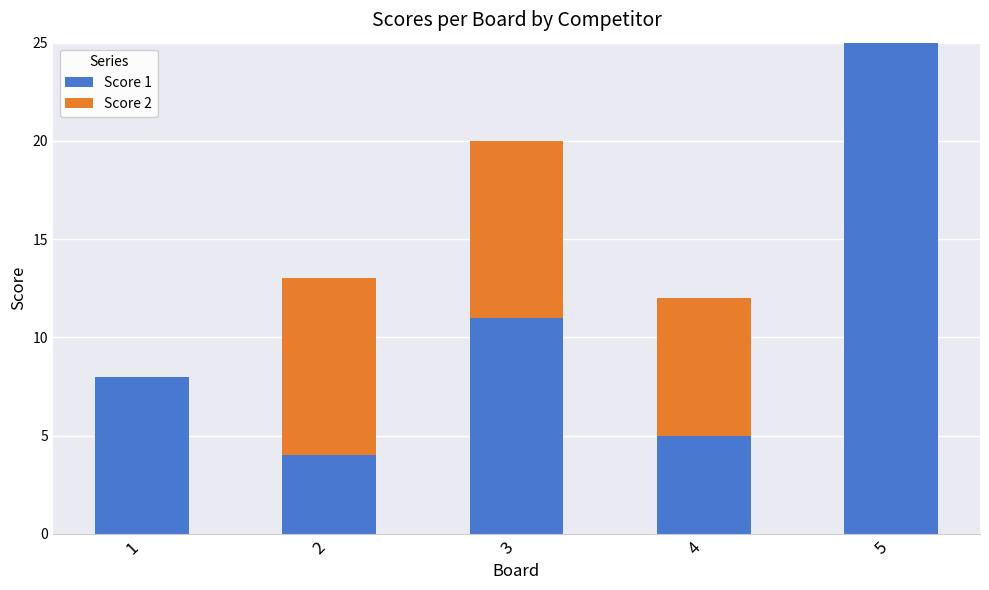

At which category is the sum across all series the highest?

5